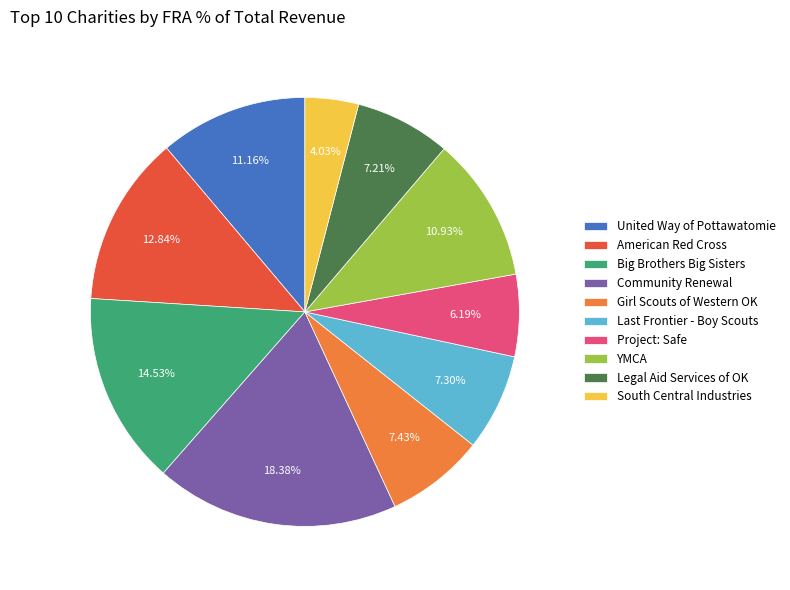

Is there any slice that represents more than half of the pie?

No